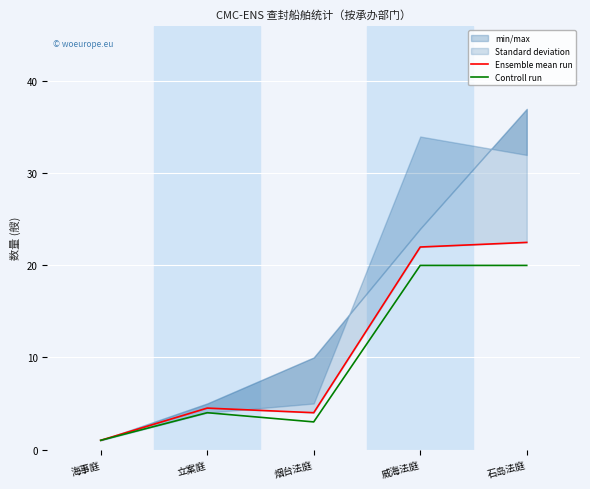

Which category has the lowest value in the Controll run series?

海事庭